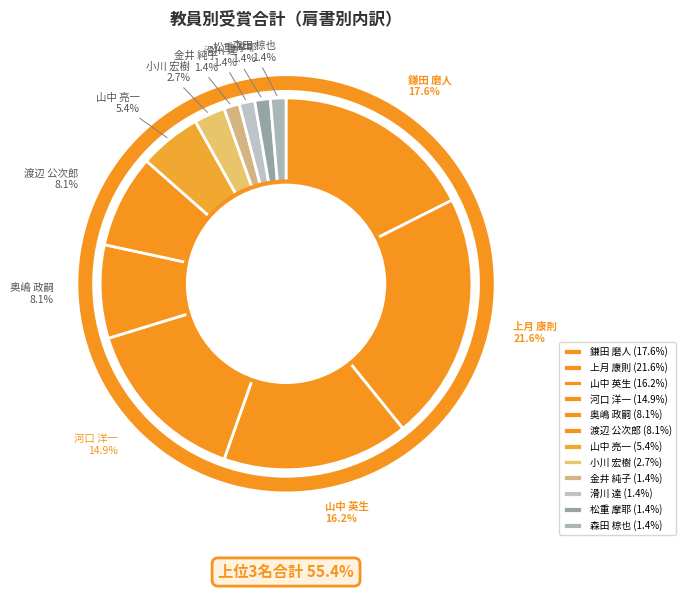

Is it true that 上月 康則 is 8% of the pie?

False